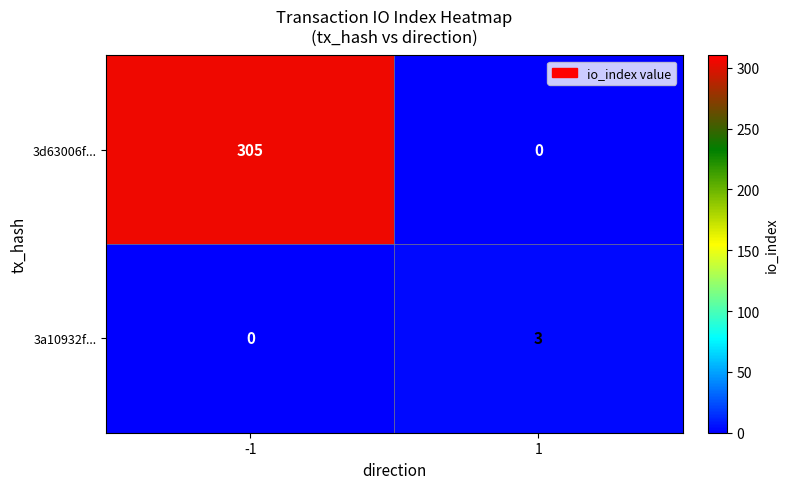

Which series has the largest total across all categories?

3d63006f...